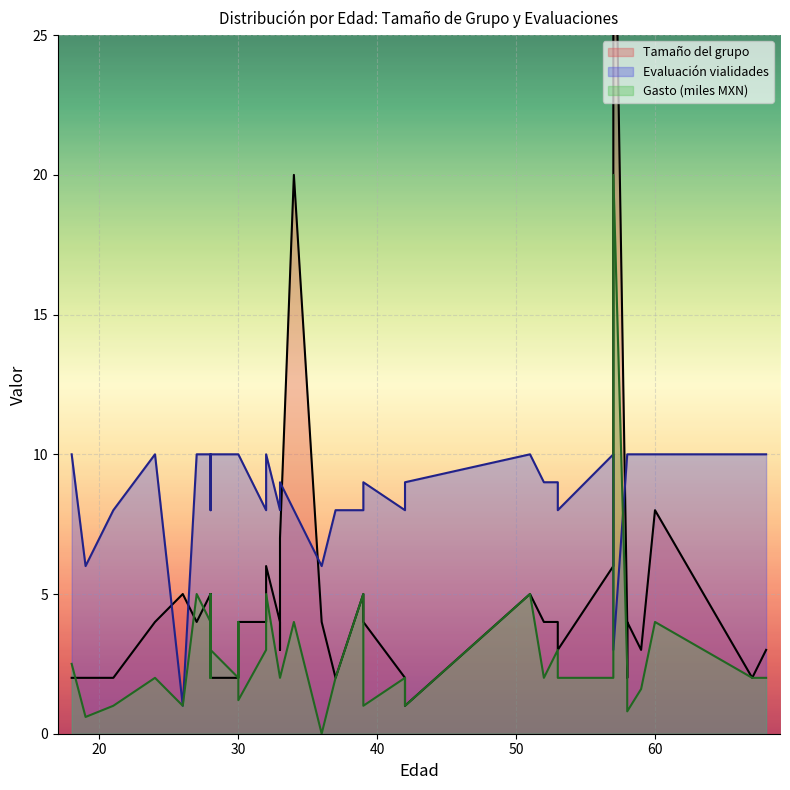

At which category is the sum across all series the highest?

57